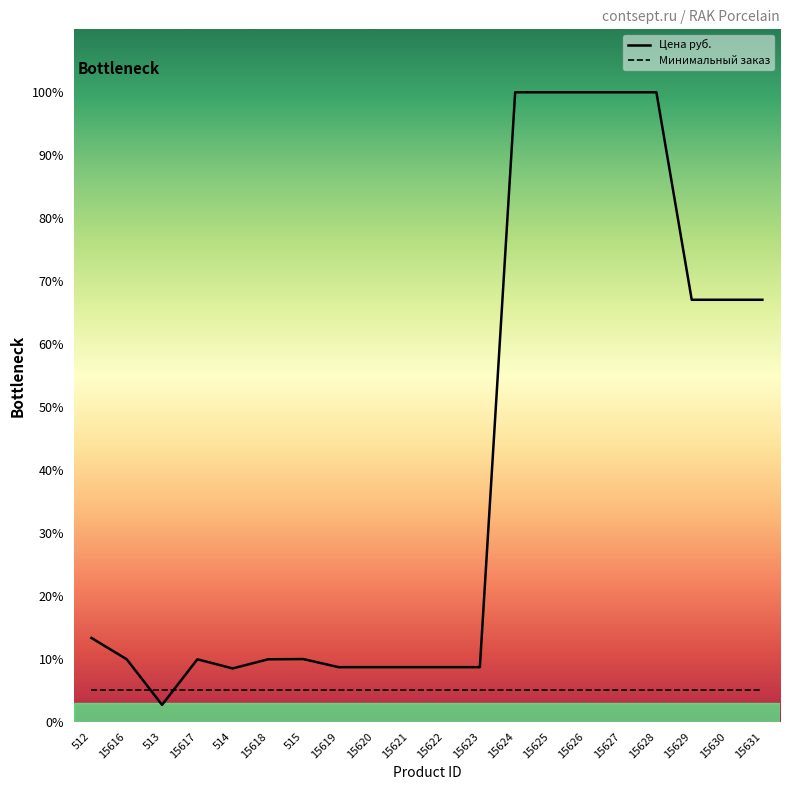

Which has a higher value, 15616 or 15629?

15629